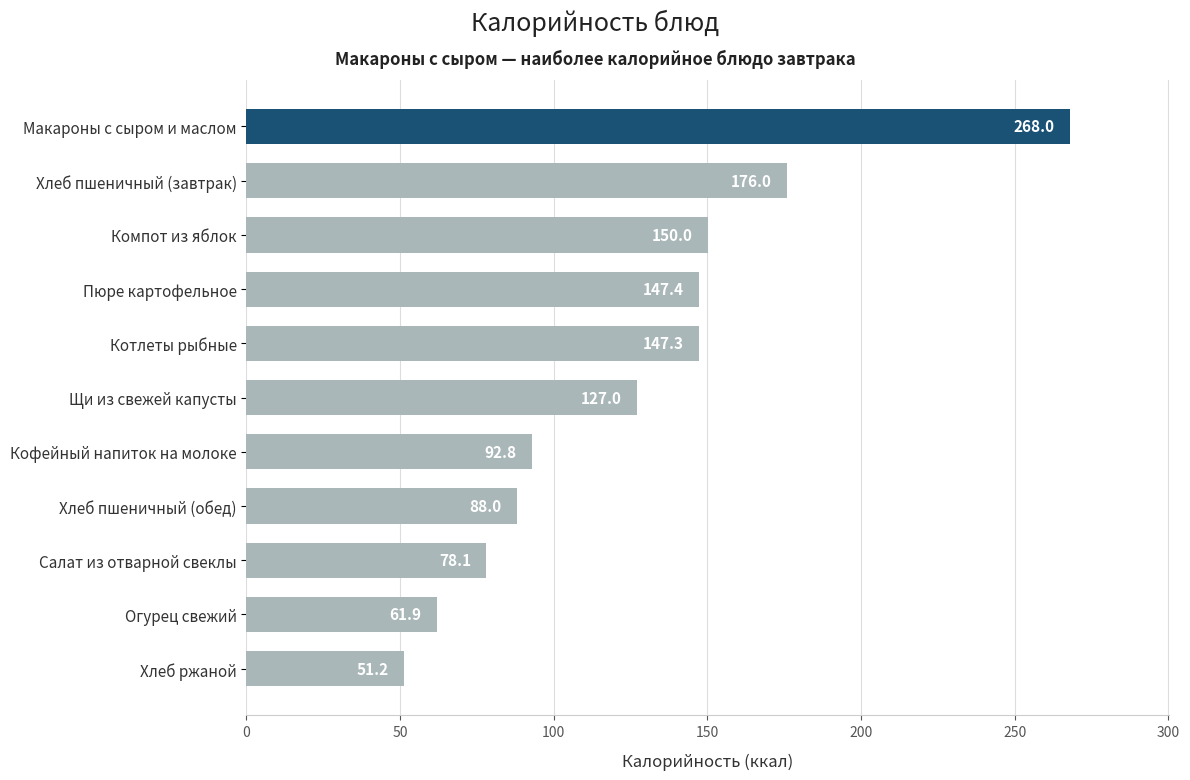

What is the difference between the second highest and minimum values?

124.8